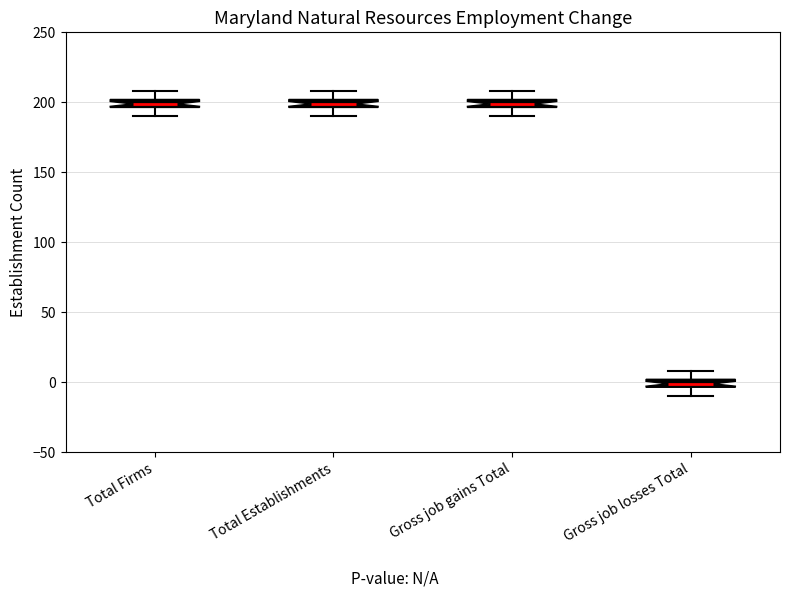

Where does the upper whisker of the box for Gross job losses Total end on the y-axis? The values are not printed on the chart, so give them approximately, as read against the axis.

10